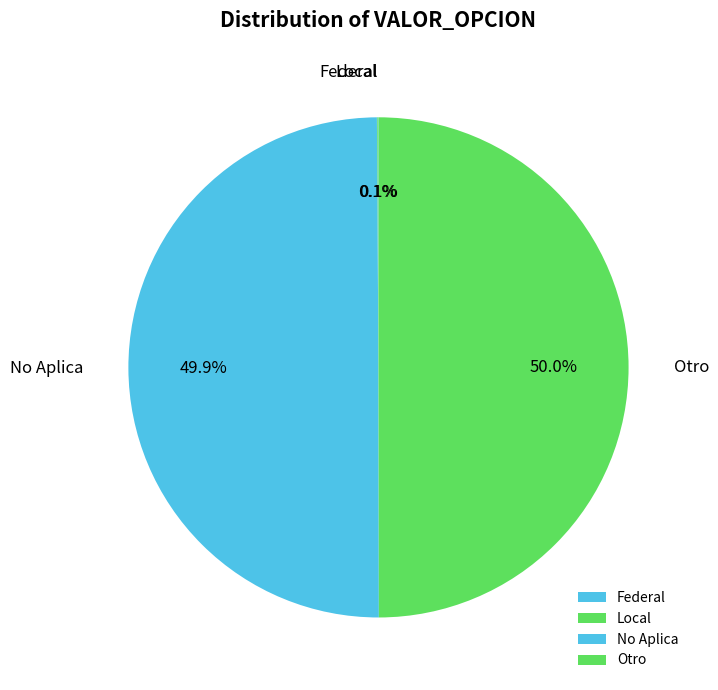

Rank the categories by value from lowest to highest.

Federal, Local, No Aplica, Otro